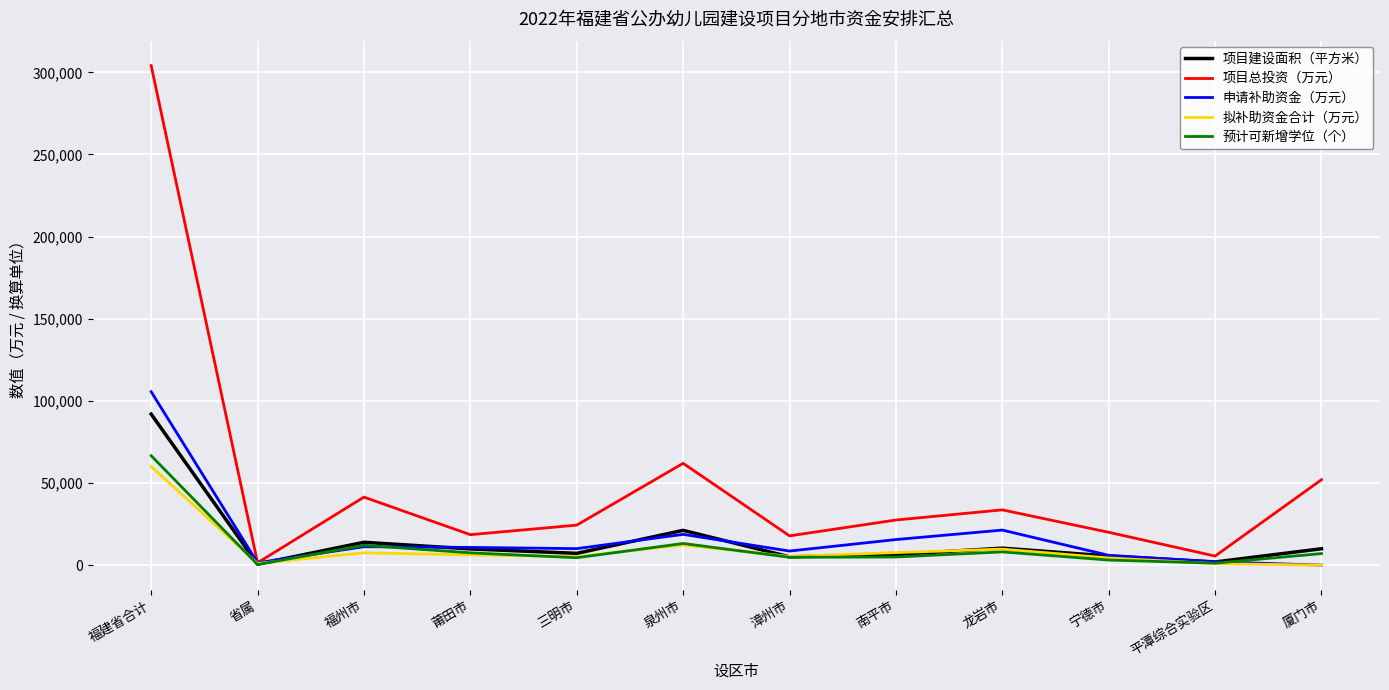

Is the value of 申请补助资金（万元） at 福建省合计 greater than the value of 项目总投资（万元） at 龙岩市?

Yes